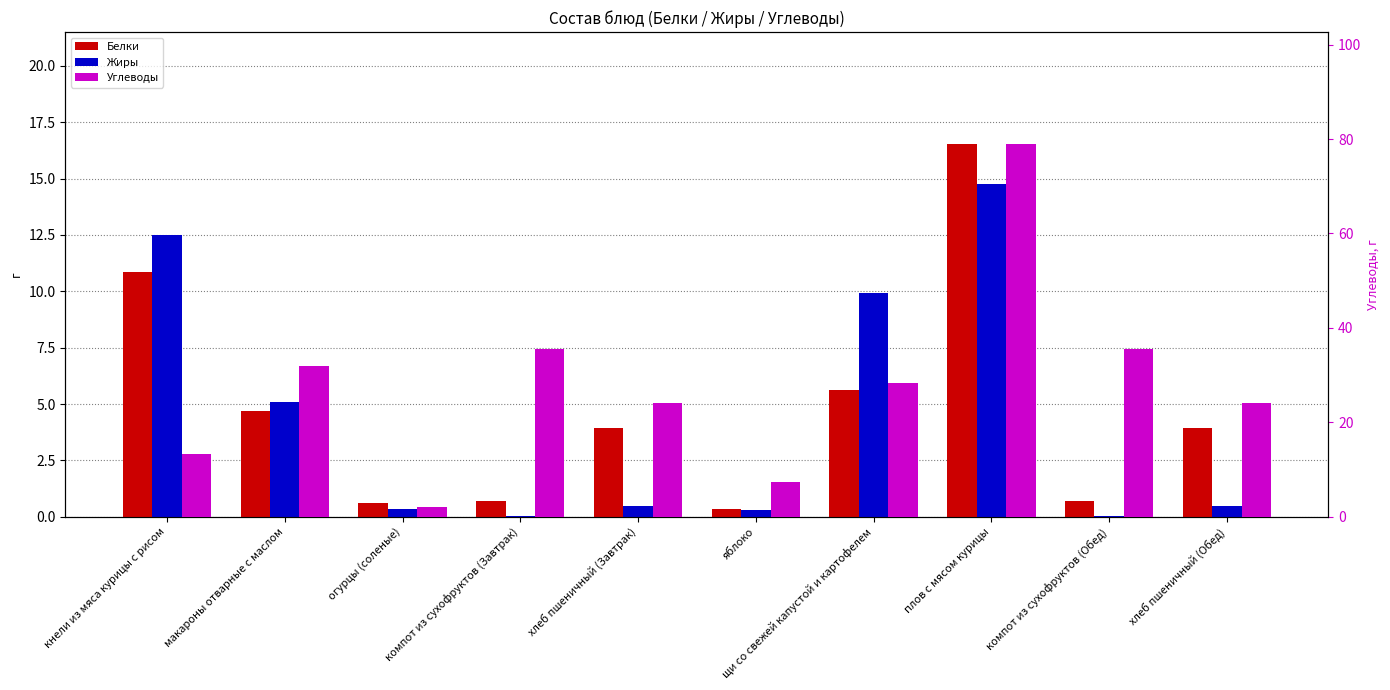

Between компот из сухофруктов (Завтрак) and кнели из мяса курицы с рисом, which is larger?

кнели из мяса курицы с рисом